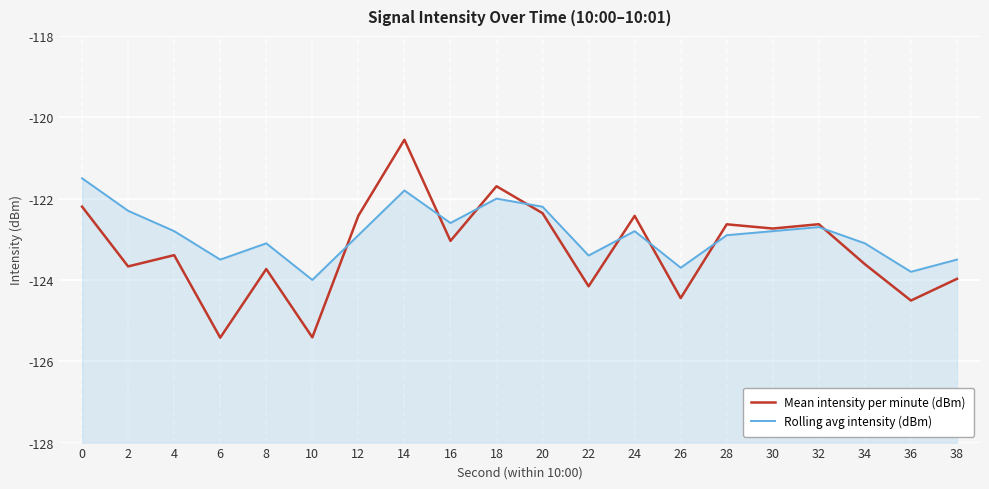

Reading right to left, extract all data points from this chart.

Mean intensity per minute (dBm): 38=-124.0	36=-124.5	34=-123.6	32=-122.6	30=-122.7	28=-122.6	26=-124.4	24=-122.4	22=-124.2	20=-122.4	18=-121.7	16=-123.0	14=-120.6	12=-122.4	10=-125.4	8=-123.7	6=-125.4	4=-123.4	2=-123.7	0=-122.2
Rolling avg intensity (dBm): 38=-123.5	36=-123.8	34=-123.1	32=-122.7	30=-122.8	28=-122.9	26=-123.7	24=-122.8	22=-123.4	20=-122.2	18=-122.0	16=-122.6	14=-121.8	12=-122.9	10=-124.0	8=-123.1	6=-123.5	4=-122.8	2=-122.3	0=-121.5